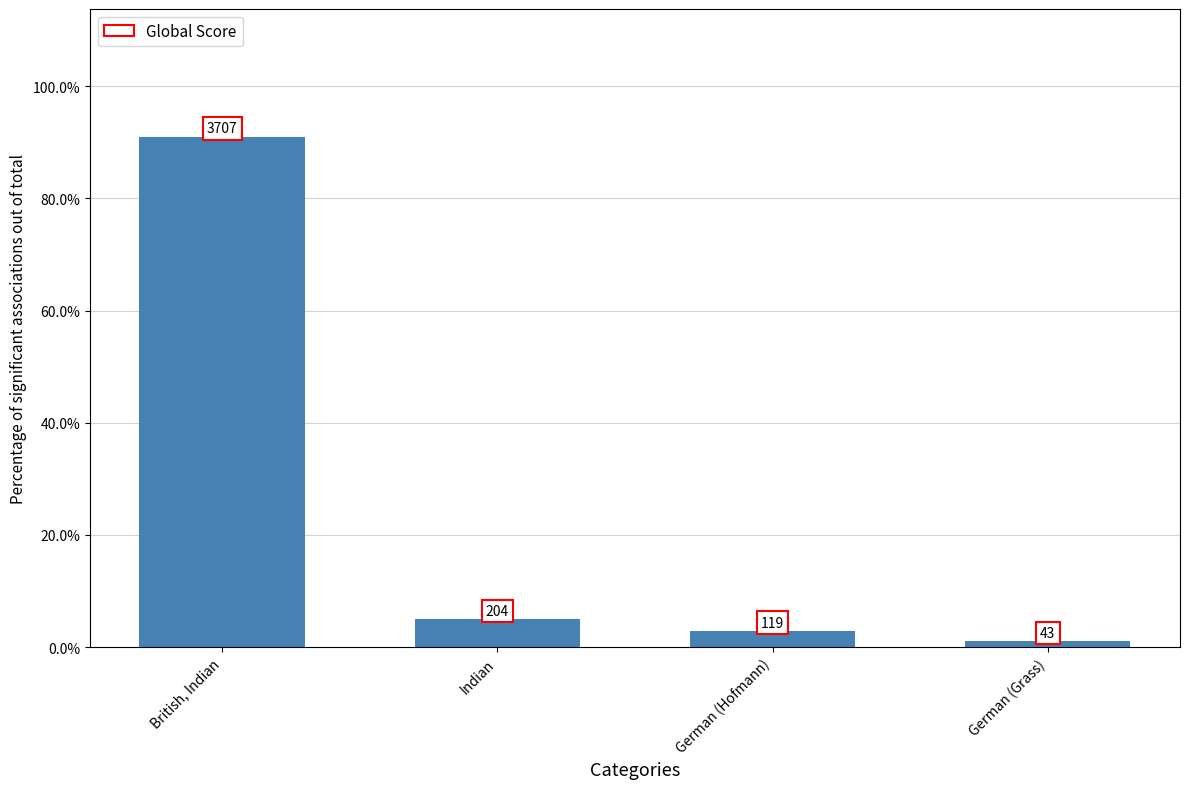

Are the bars horizontal?

No